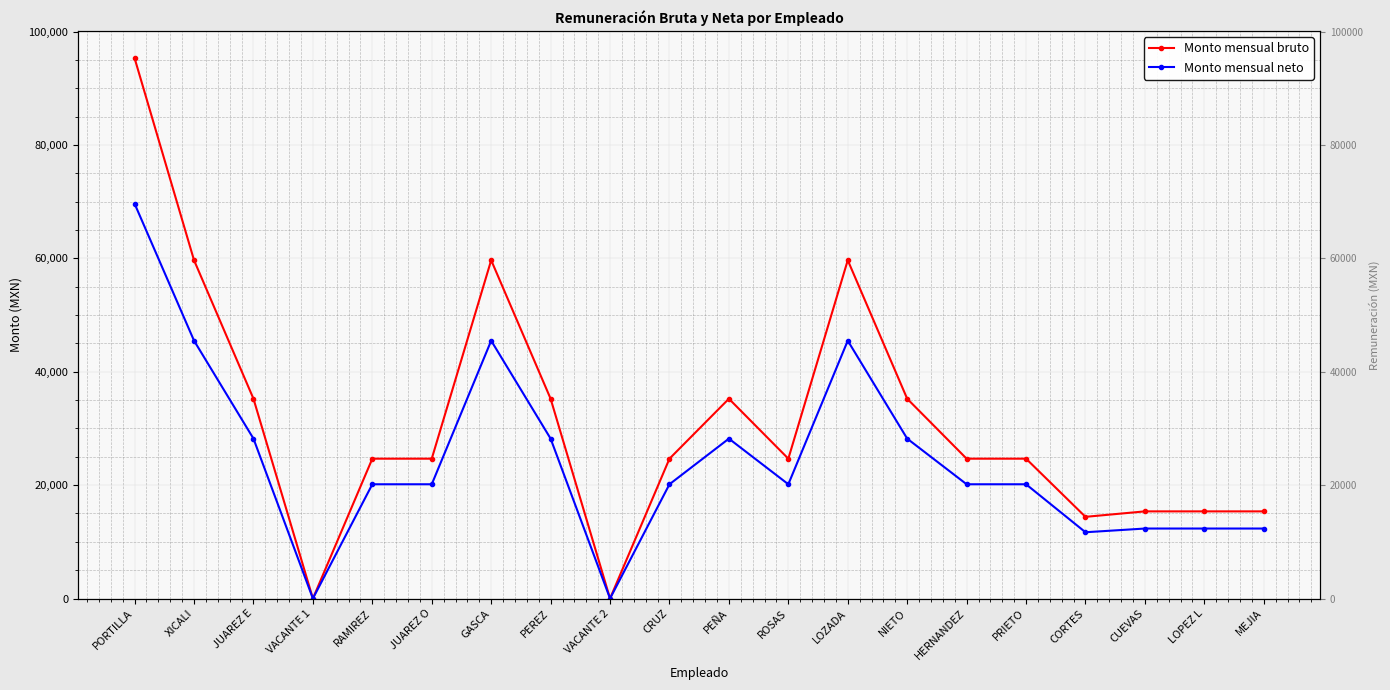

What is the maximum value shown in the chart?

95327